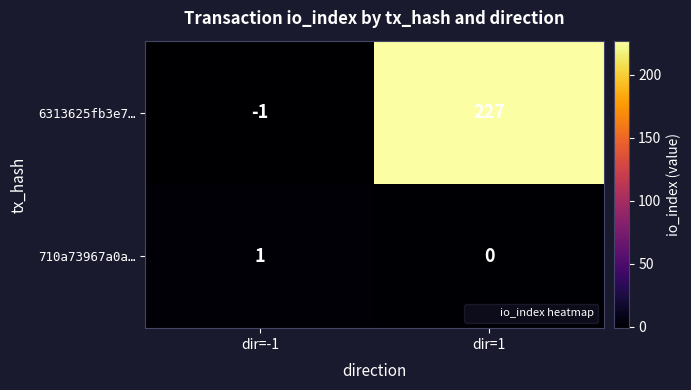

At which label is 710a73967a0a… closest to 0?

dir=1